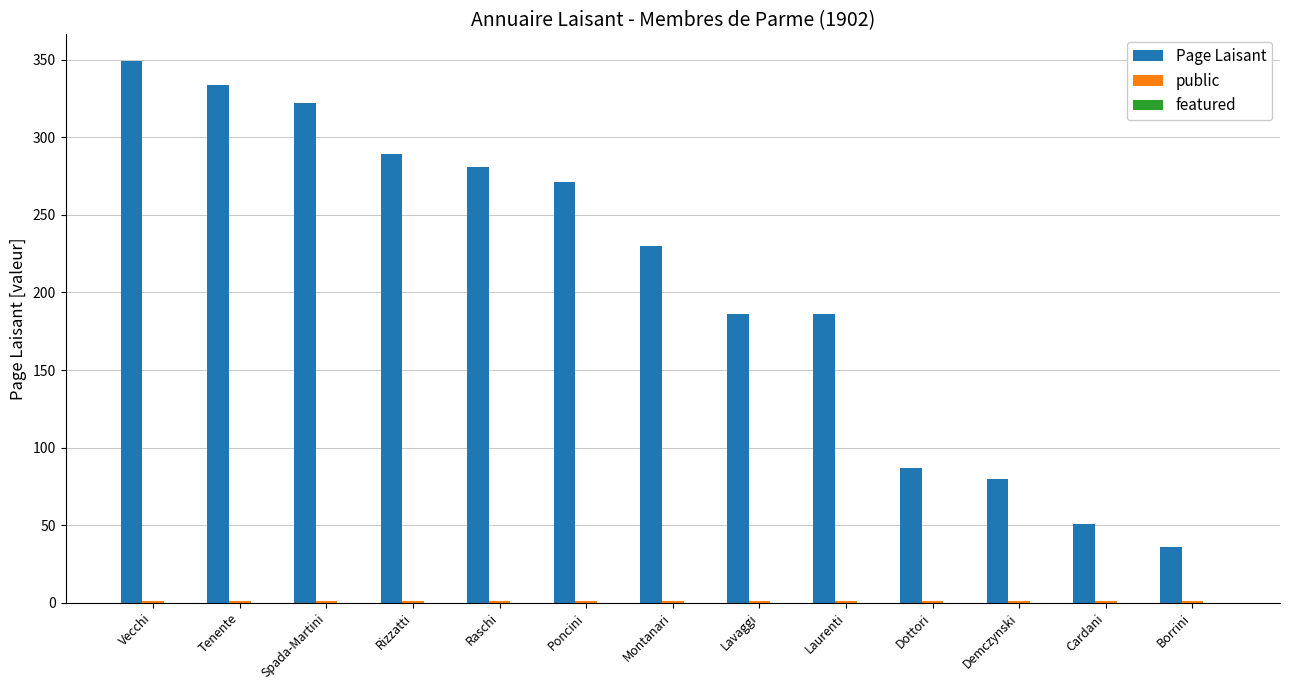

At which category is the sum across all series the highest?

Vecchi